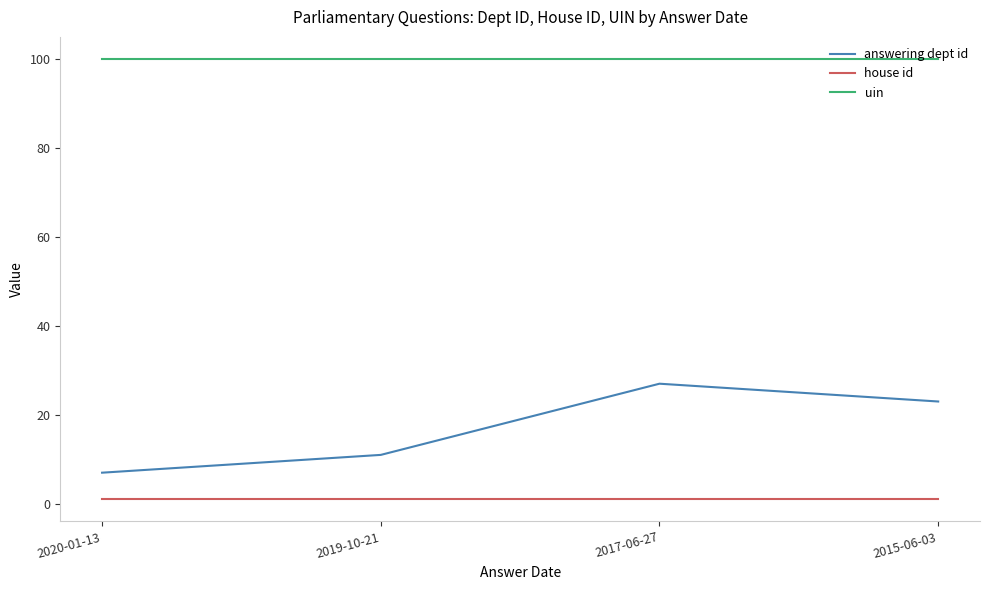

Which series has the largest range (max minus min)?

answering dept id